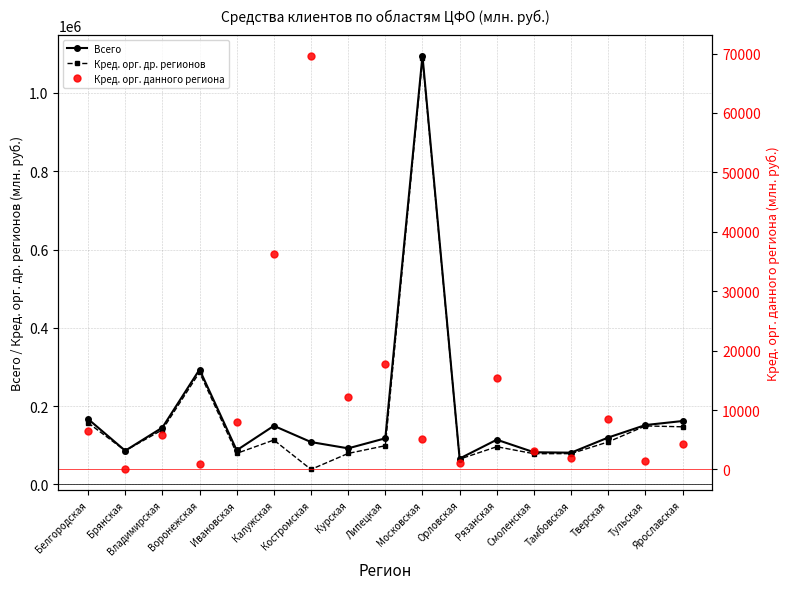

What is the total value across all series at Брянская?

171988